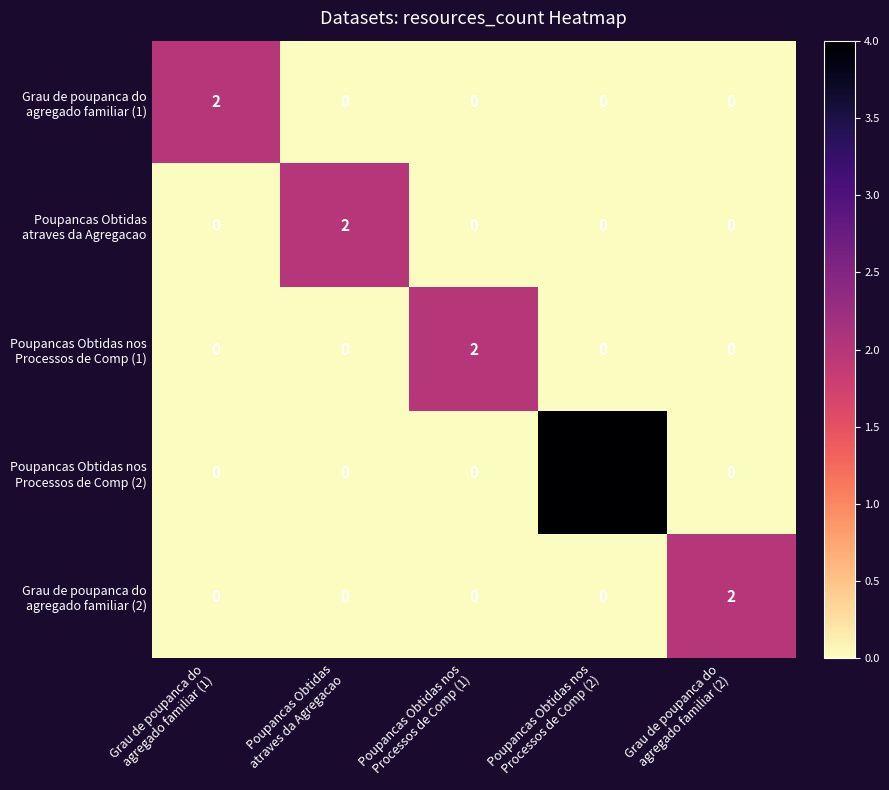

What is the maximum value shown in the chart?

4